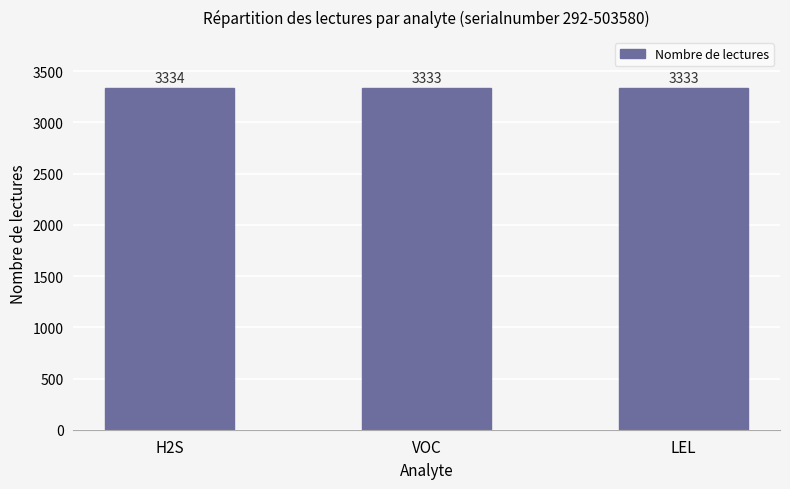

What is the sum of the values at VOC and LEL?

6666